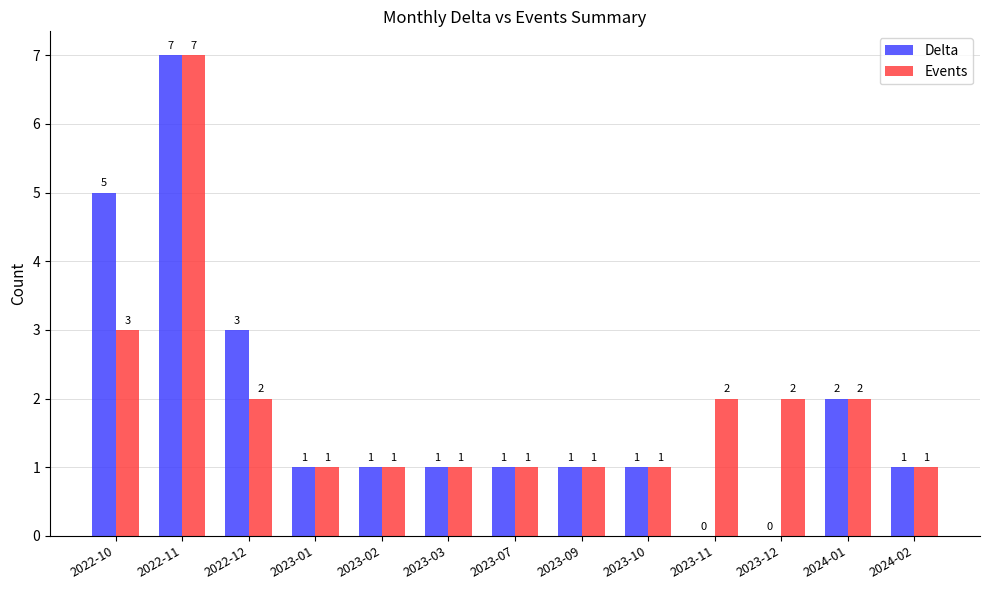

What is the sum of the Delta values at 2024-01 and 2022-12?

5